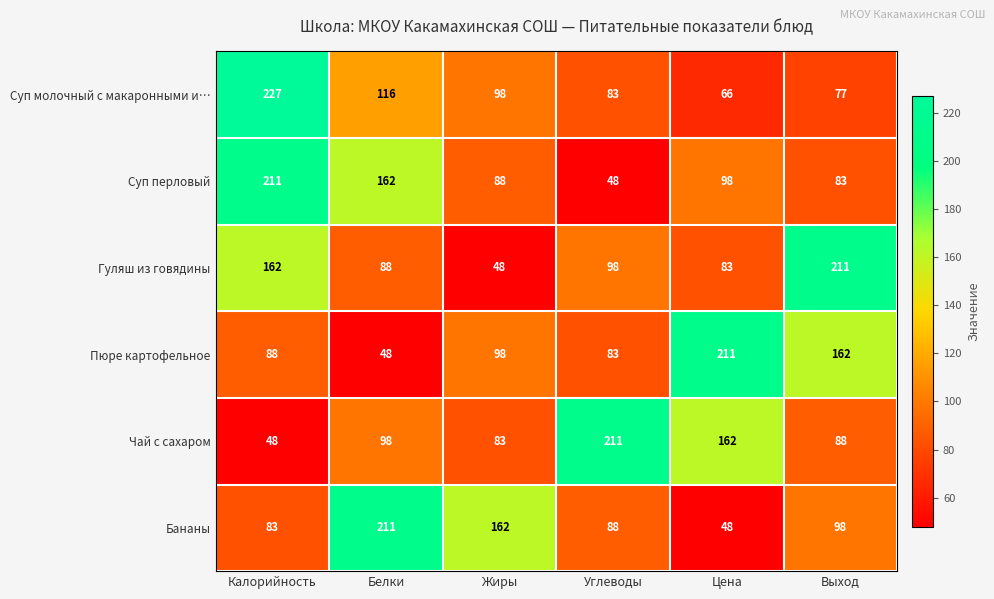

What is the total value across all series at Жиры?

577